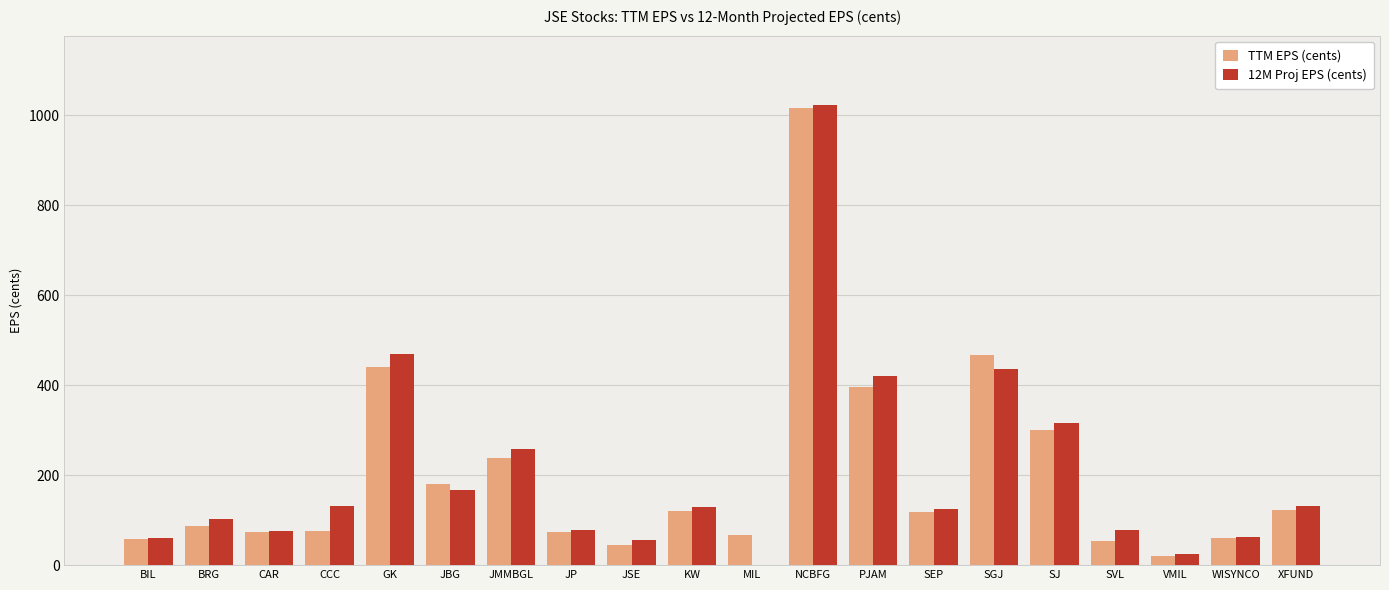

What is the total value across all series at CCC?

207.9